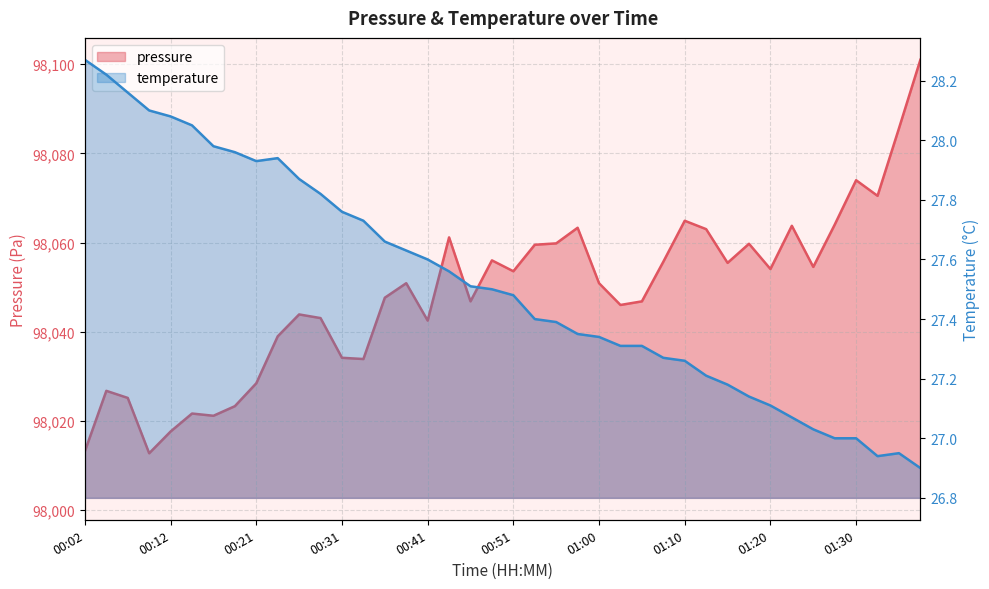

Is the value of pressure at 01:32 greater than the value of temperature at 00:14?

Yes